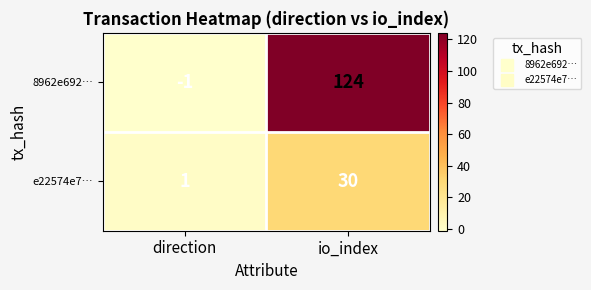

The value of e22574e7… at io_index is 41. True or false?

False